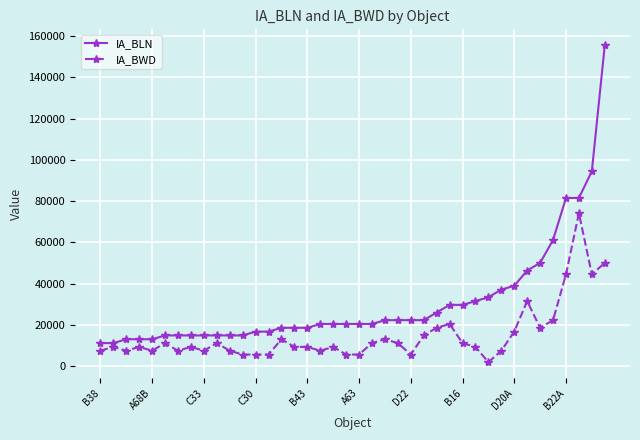

Rank the series by their maximum value, from highest to lowest.

IA_BLN, IA_BWD